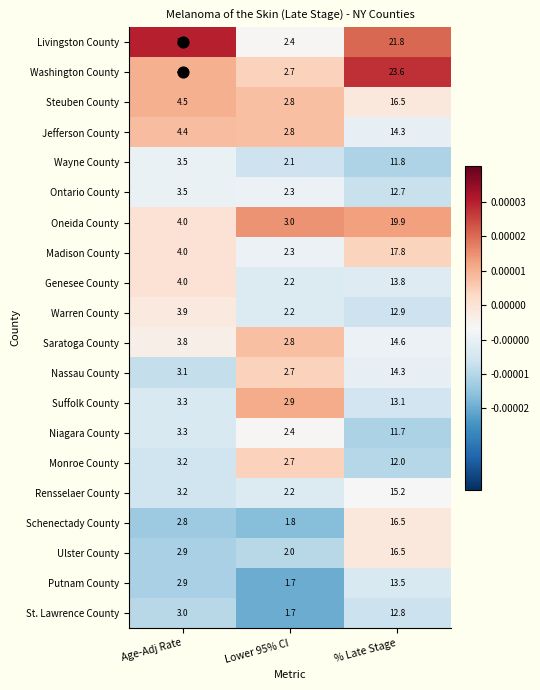

True or false: Washington County has a value of 35.3 at % Late Stage.

False